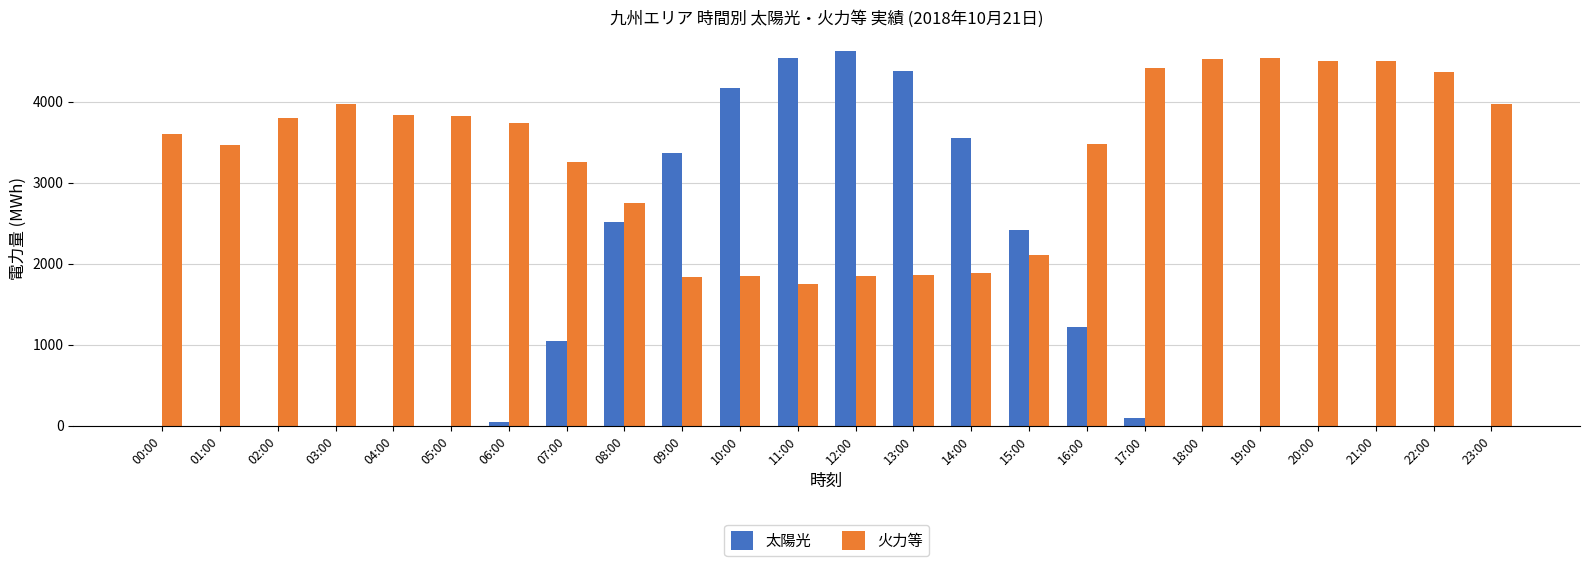

At which category is the sum across all series the highest?

12:00